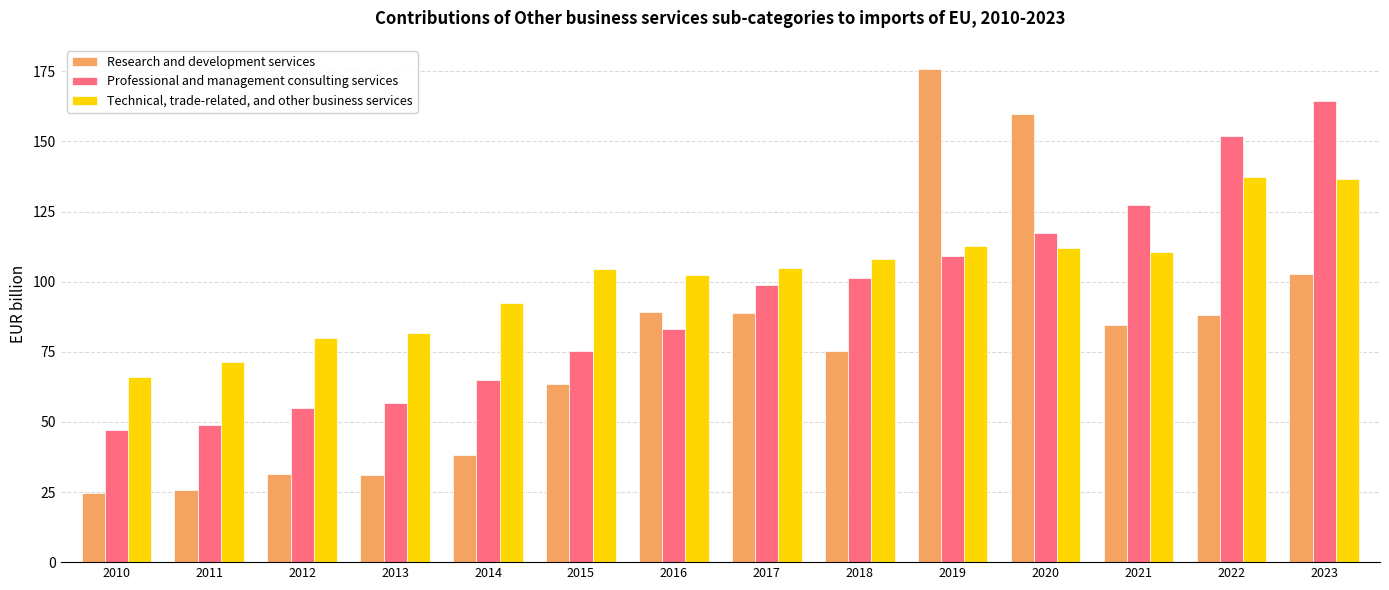

Read the Professional and management consulting services value at 2018.

101.2